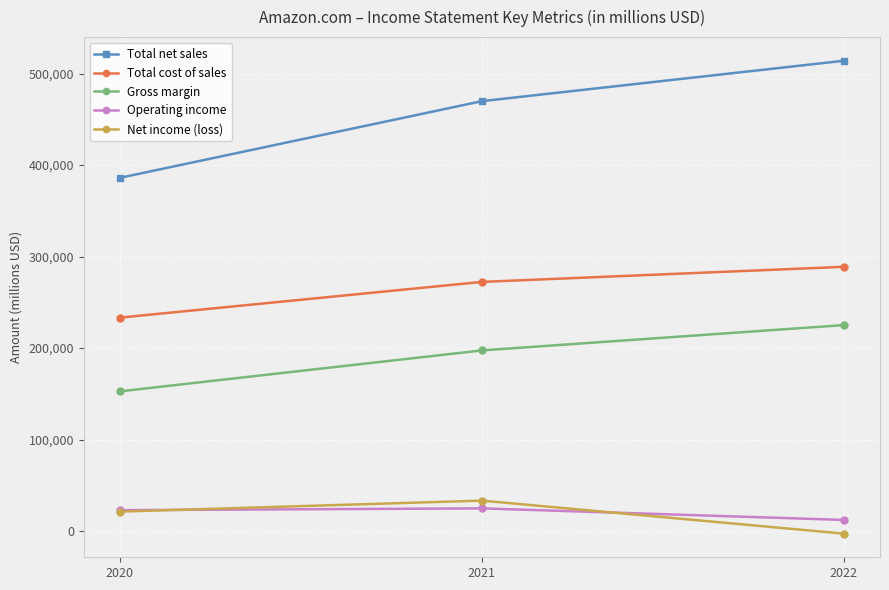

What is the difference between the Total cost of sales values at 2020 and 2022?

55524